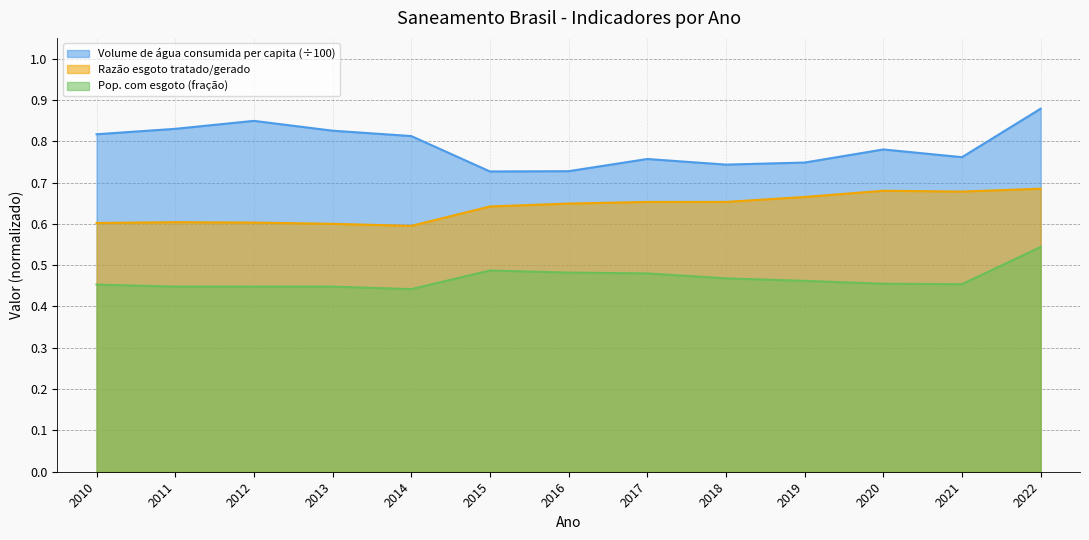

What is the sum of the Razão entre volume de esgoto tratado e gerado values at 2010 and 2018?

1.3